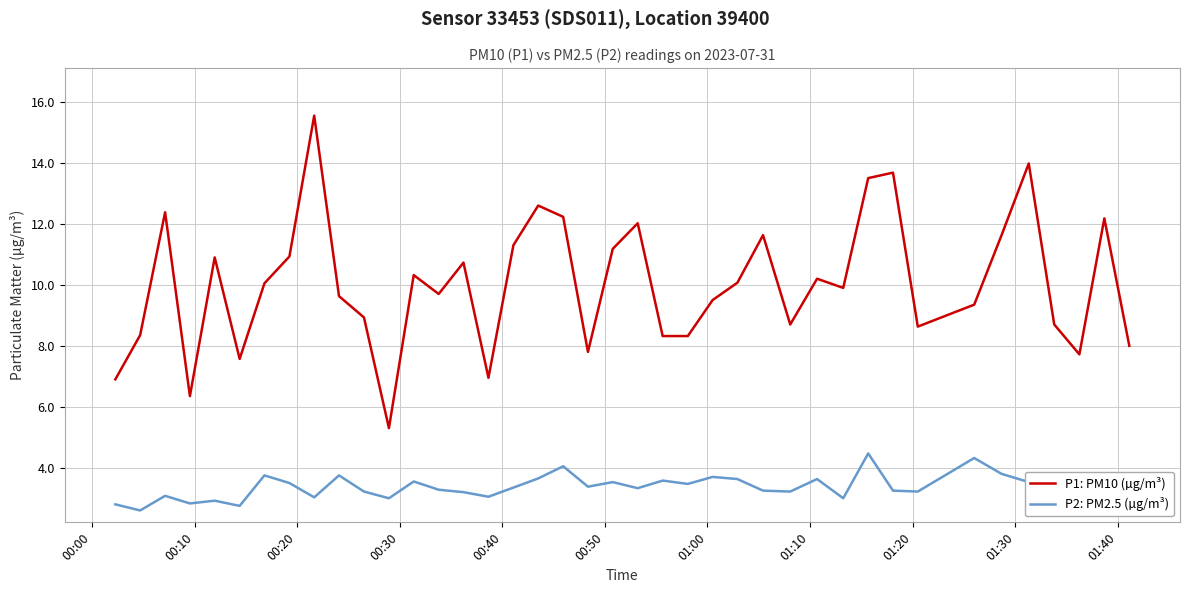

Which series has the widest spread of values?

P1: PM10 (µg/m³)